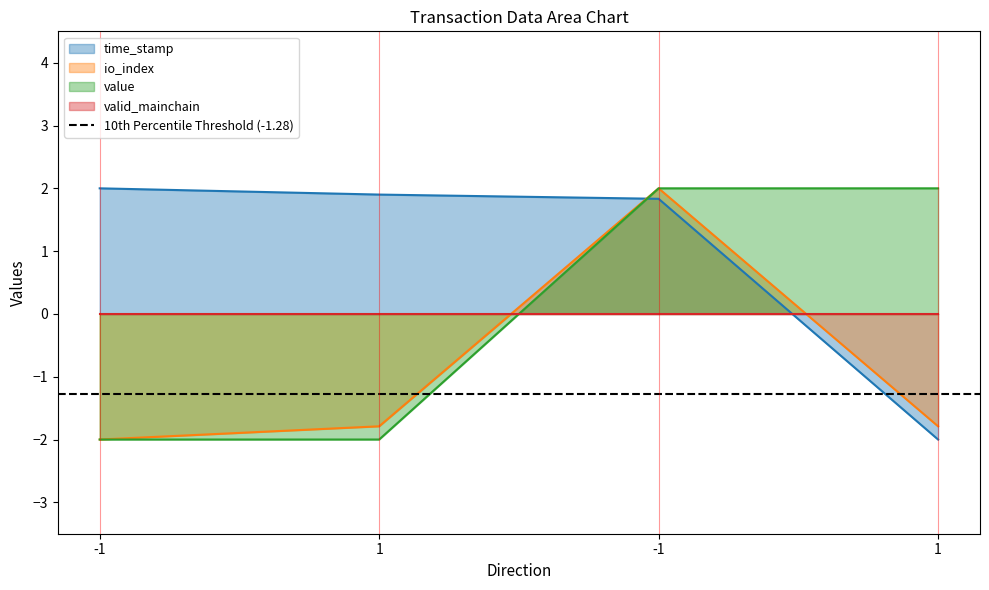

True or false: value and io_index cross at least once.

False